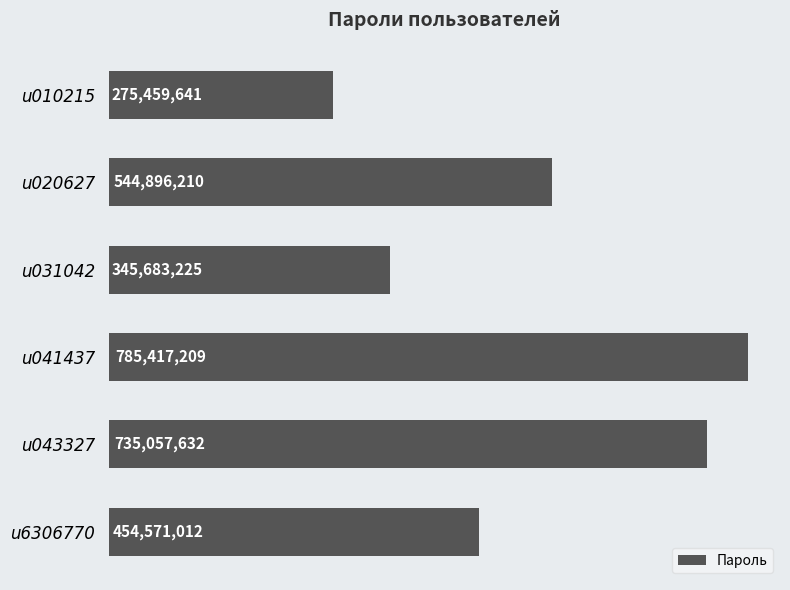

Does the chart contain any negative values?

No